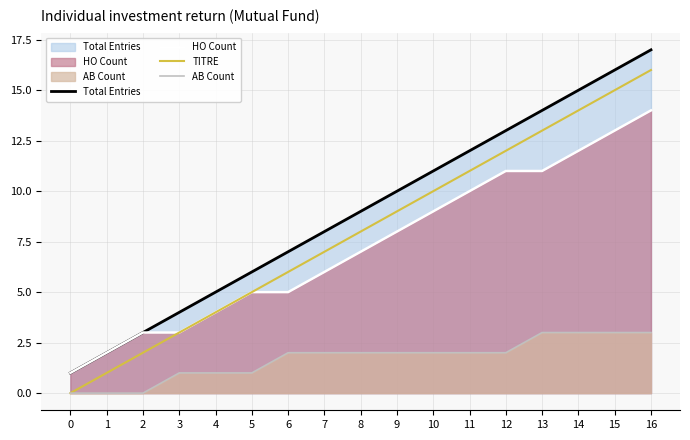

Reading left to right, what are all the values shown in this chart?

Total Entries: 0=1	1=2	2=3	3=4	4=5	5=6	6=7	7=8	8=9	9=10	10=11	11=12	12=13	13=14	14=15	15=16	16=17
HO Count: 0=1	1=2	2=3	3=3	4=4	5=5	6=5	7=6	8=7	9=8	10=9	11=10	12=11	13=11	14=12	15=13	16=14
TITRE: 0=0	1=1	2=2	3=3	4=4	5=5	6=6	7=7	8=8	9=9	10=10	11=11	12=12	13=13	14=14	15=15	16=16
AB Count: 0=0	1=0	2=0	3=1	4=1	5=1	6=2	7=2	8=2	9=2	10=2	11=2	12=2	13=3	14=3	15=3	16=3